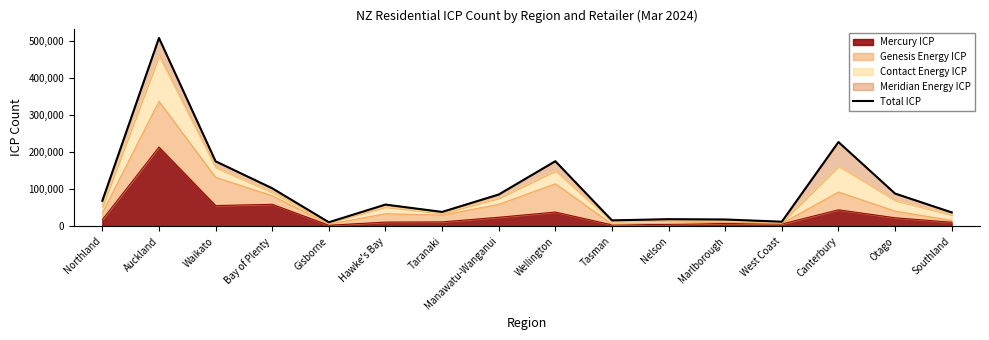

Is it true that the value at Otago is 88229?

True